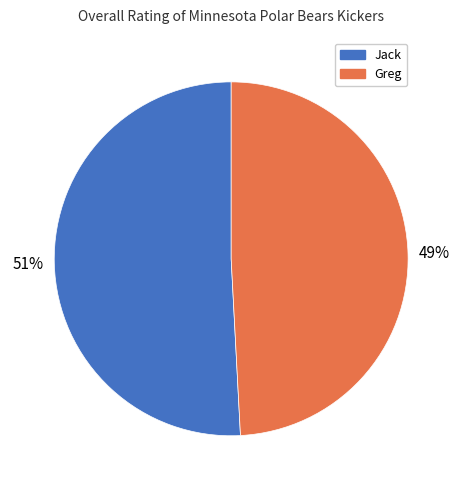

Is there a majority slice in this chart?

Yes